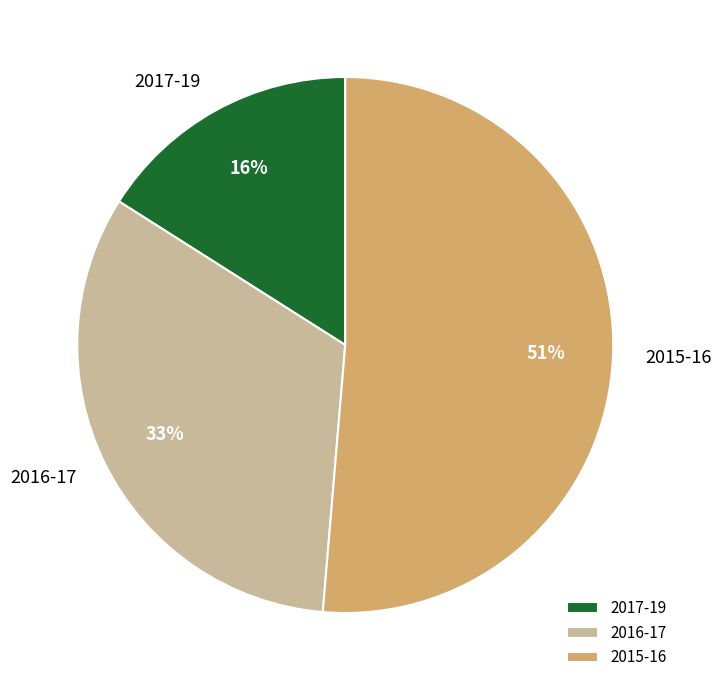

To the nearest percent, what portion does 2017-19 represent?

16%